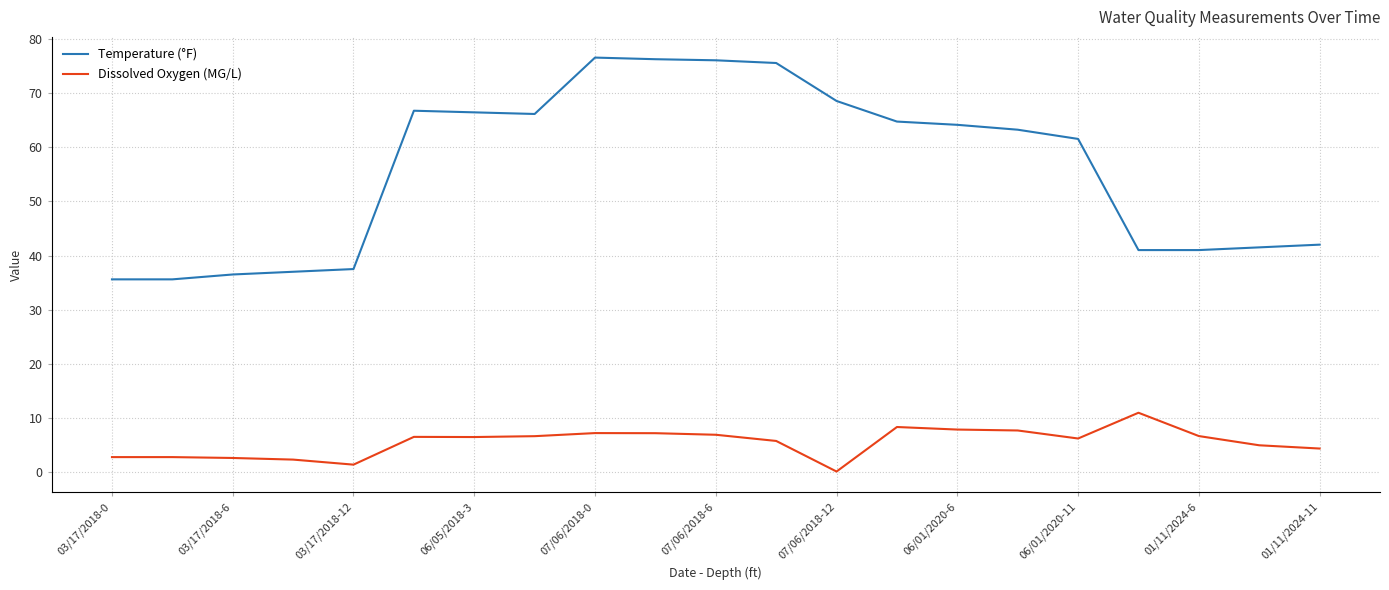

List the series in order of their overall mean, highest first.

Temperature (°F), Dissolved Oxygen (MG/L)